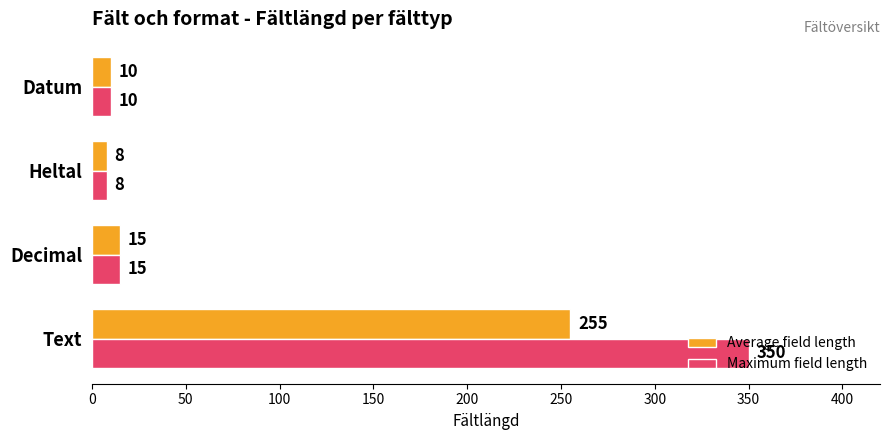

True or false: Average field length has a value of 15 at Decimal.

True